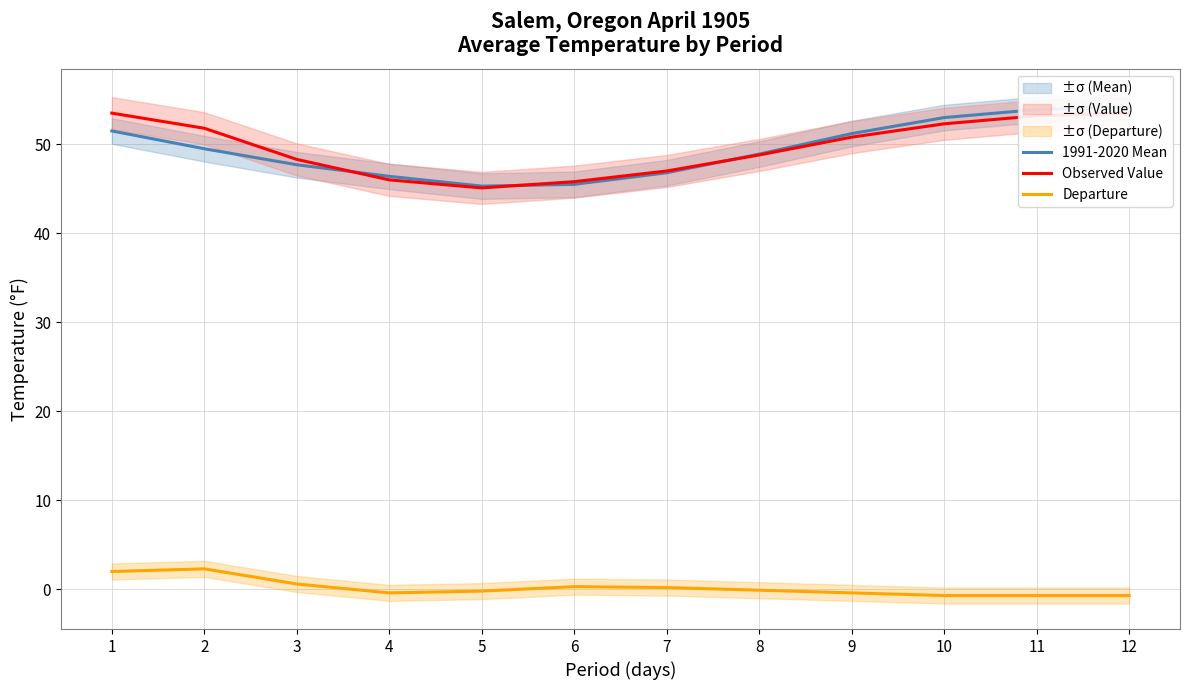

At how many categories does at least one series exceed 4?

12